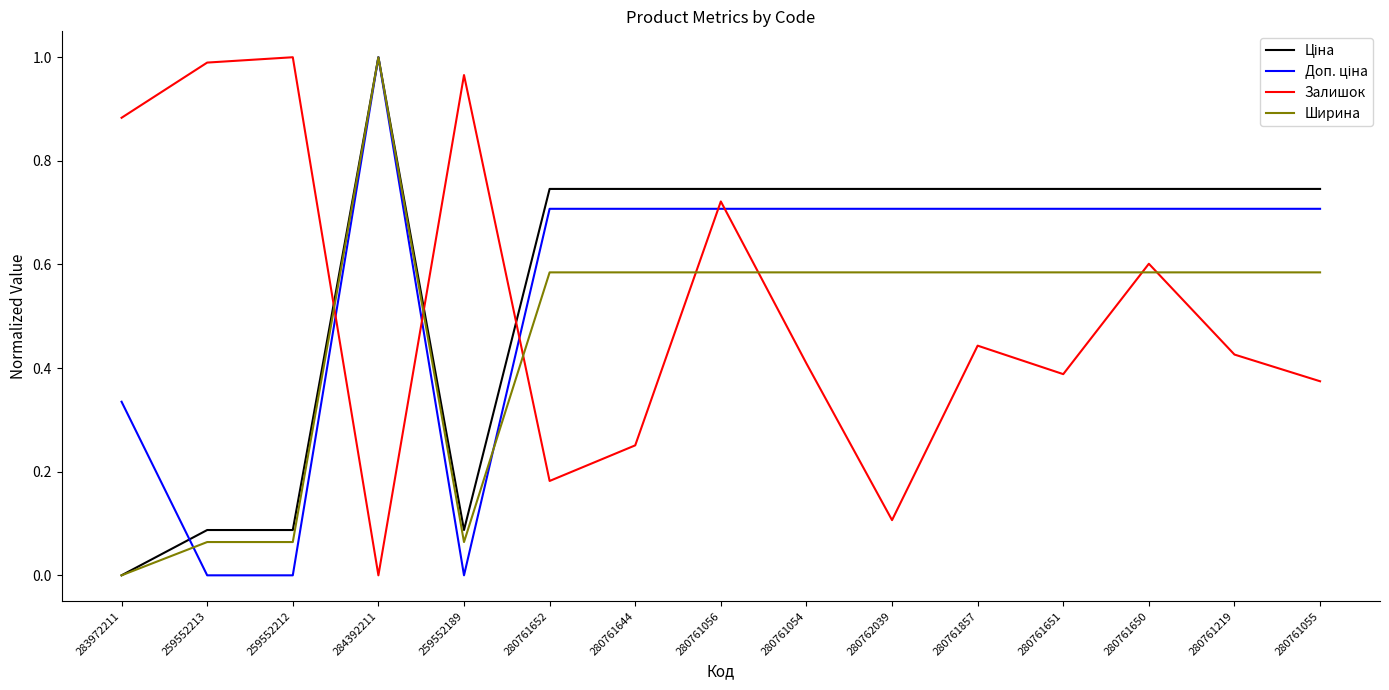

Which category has the lowest value in the Ширина series?

283972211